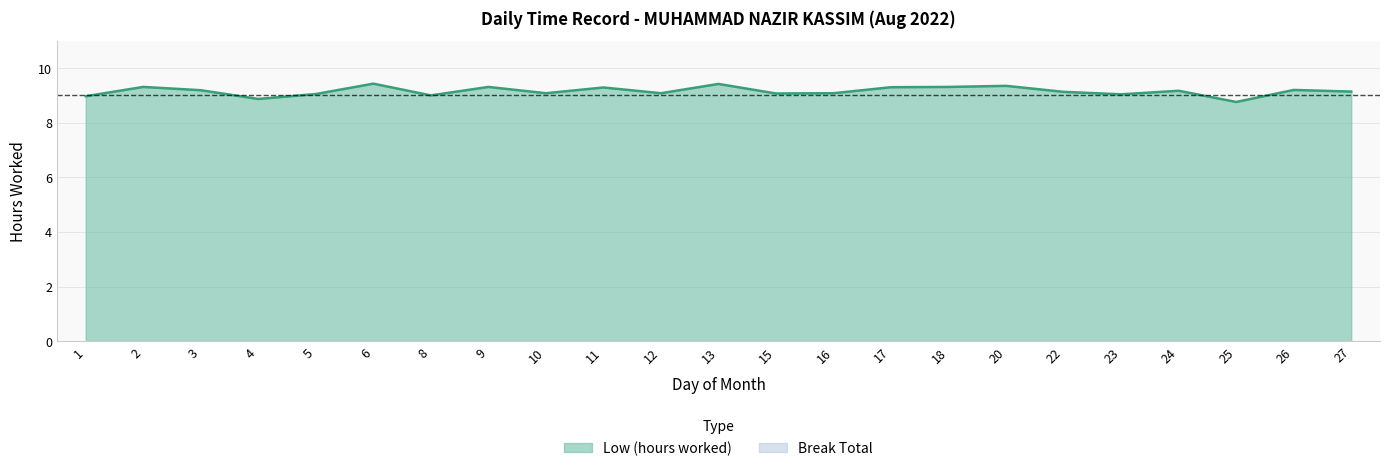

Rank the categories by value from highest to lowest.

6, 13, 20, 2, 9, 18, 17, 11, 26, 3, 24, 27, 22, 10, 12, 16, 15, 5, 23, 8, 1, 4, 25